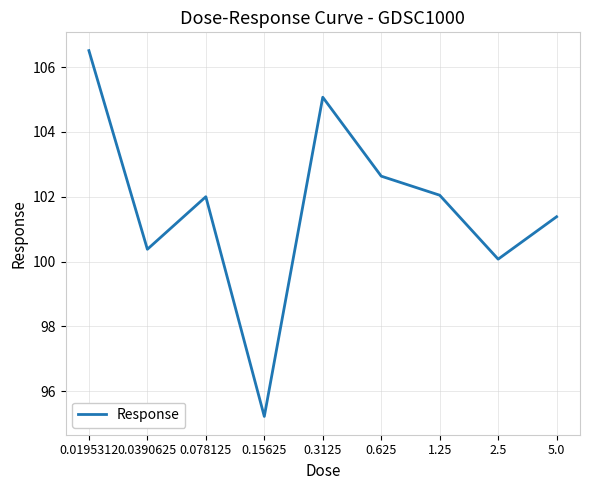

What position from the left is 0.0390625?

2